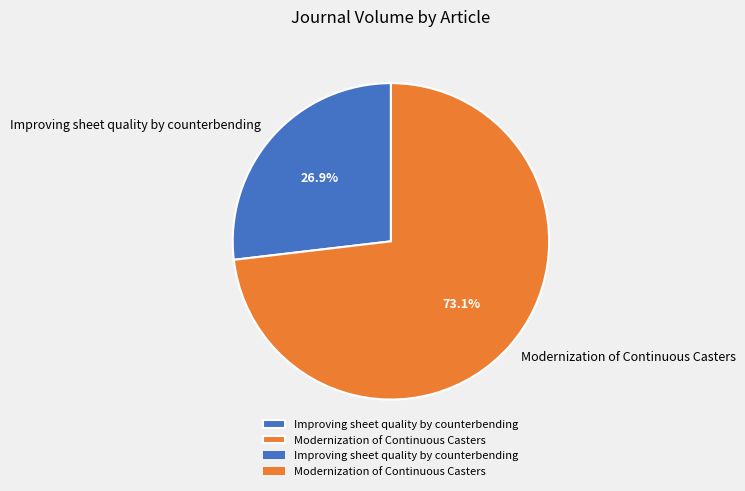

Which slice is the smallest?

Improving sheet quality by counterbending